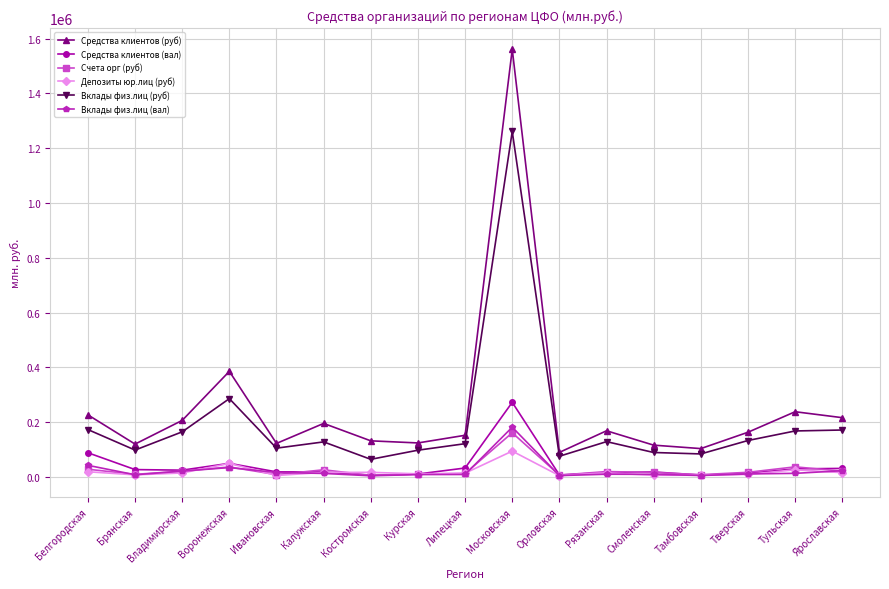

What is the sum of all Вклады физ.лиц (руб) values?

3349994